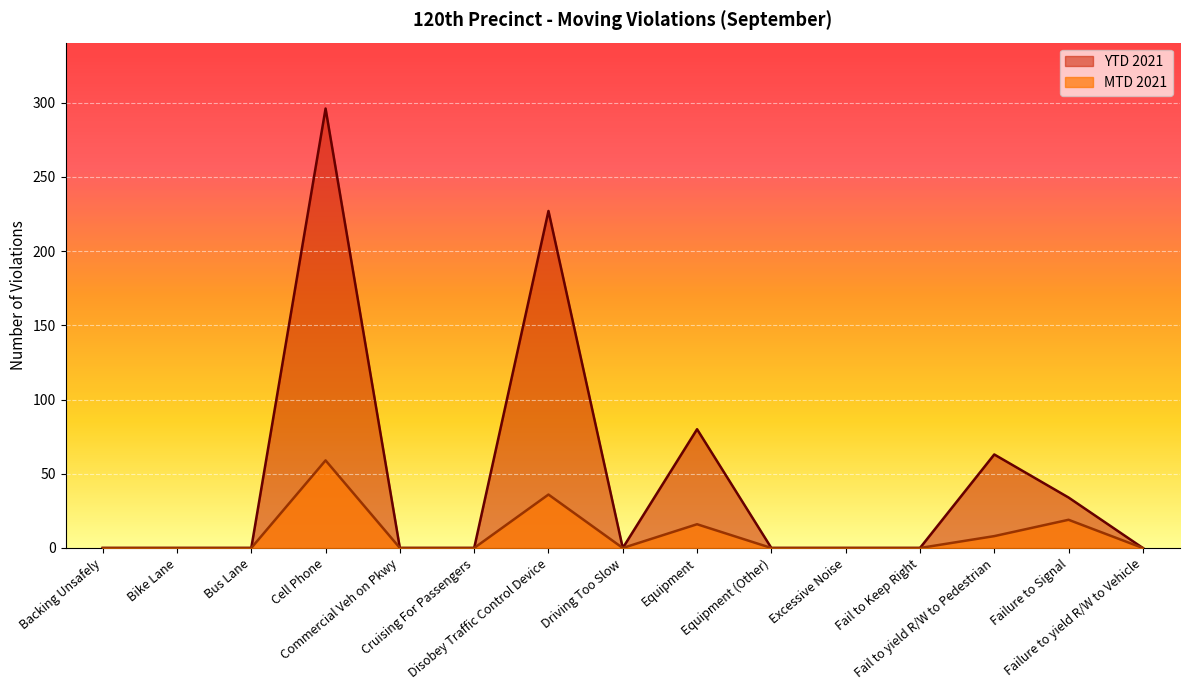

Reading left to right, extract all data points from this chart.

MTD 2021: 0	0	0	59	0	0	36	0	16	0	0	0	8	19	0
YTD 2021: 0	0	0	296	0	0	227	0	80	0	0	0	63	34	0